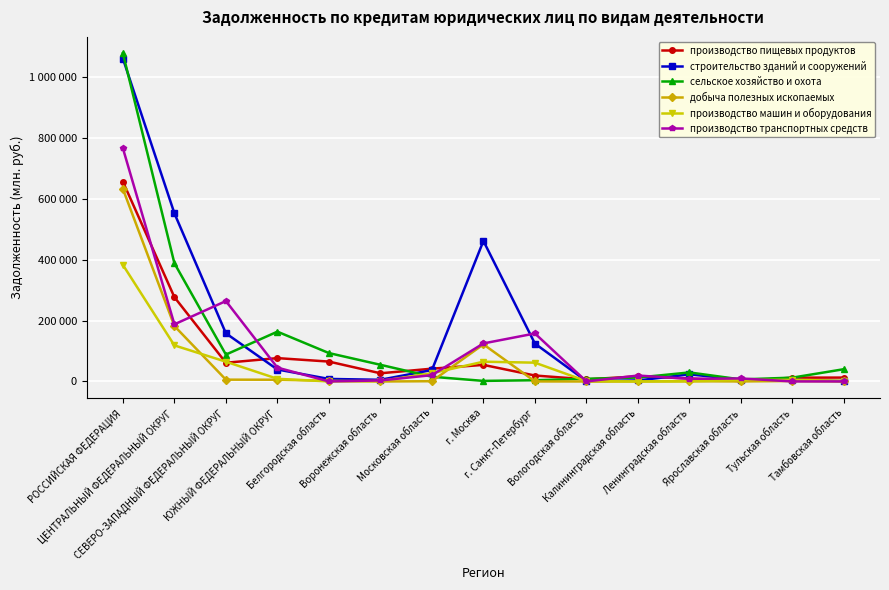

List the series in order of their peak value, lowest first.

производство машин и оборудования, добыча полезных ископаемых, производство пищевых продуктов, производство транспортных средств, строительство зданий и сооружений, сельское хозяйство и охота